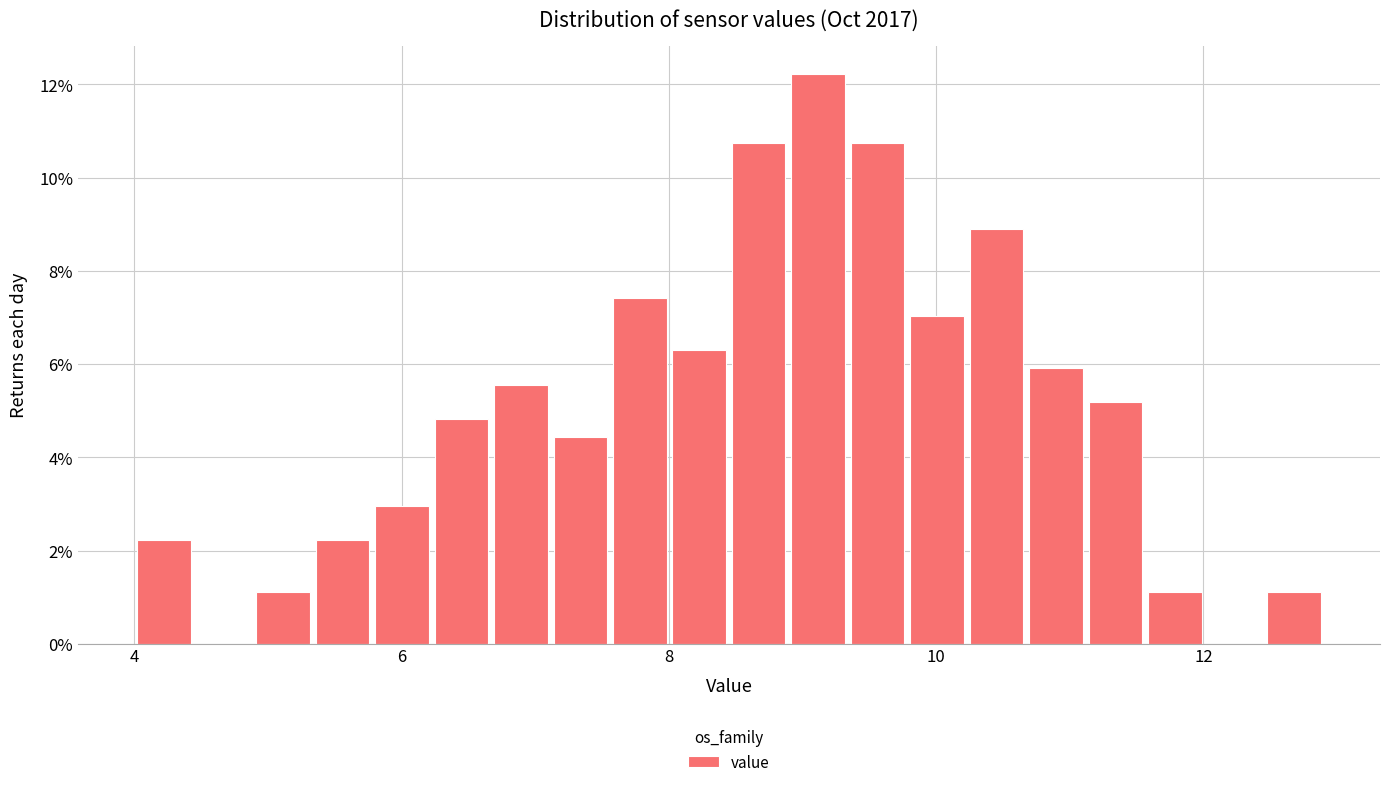

Read against the x-axis, roughly where is the centre of the tallest bar?

9.2